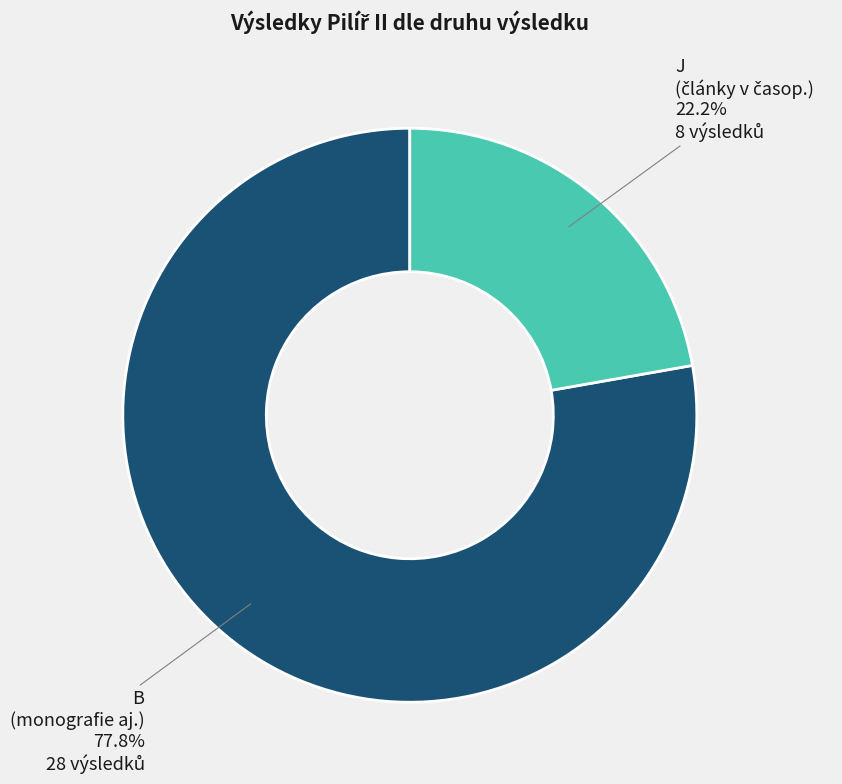

Rank the categories by value from highest to lowest.

B, J